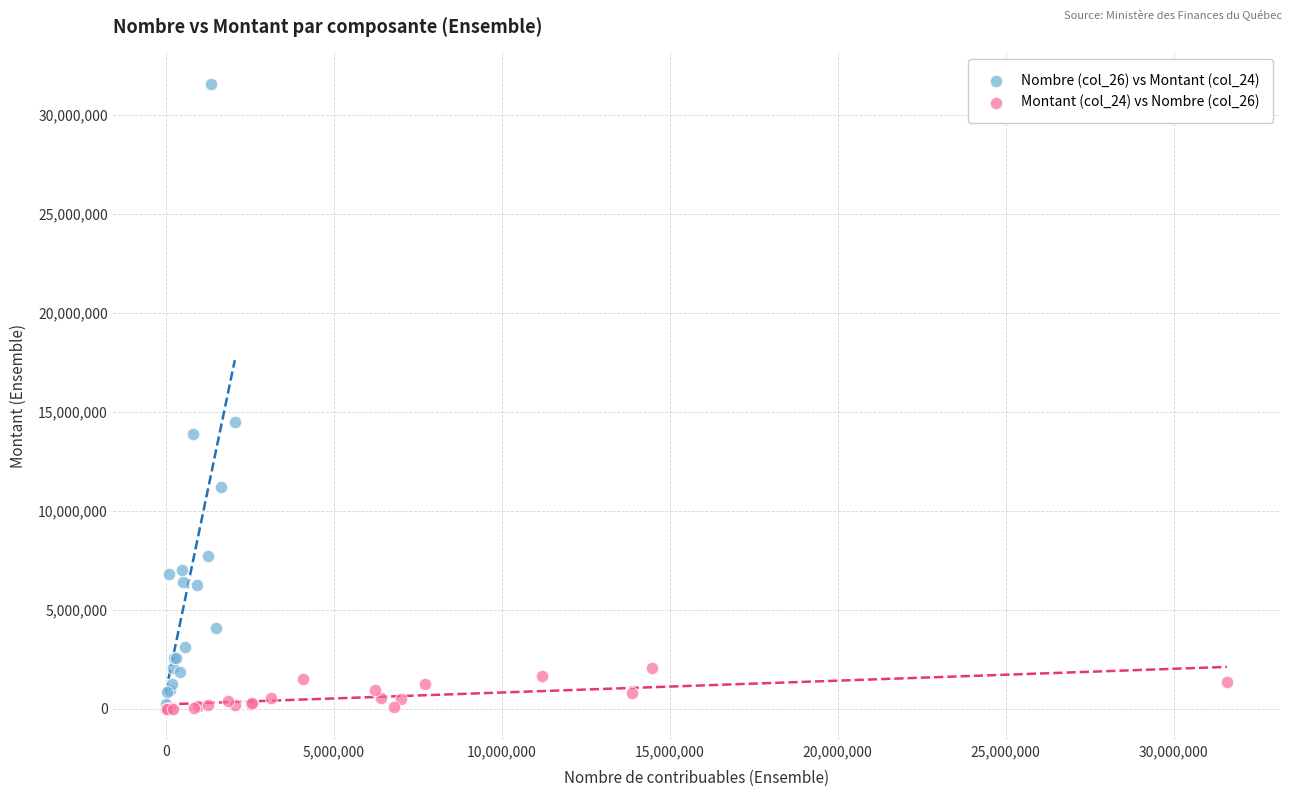

Which series contains the highest Y value?

Nombre (col_26) vs Montant (col_24)